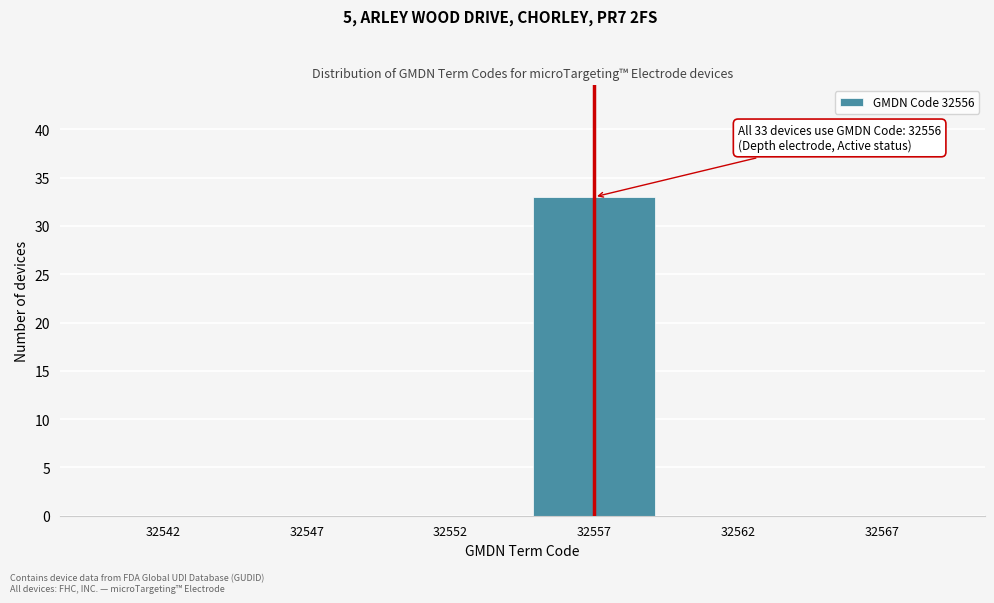

Reading left to right, list all the values displayed in this chart.

32542=0	32547=0	32552=0	32557=33	32562=0	32567=0